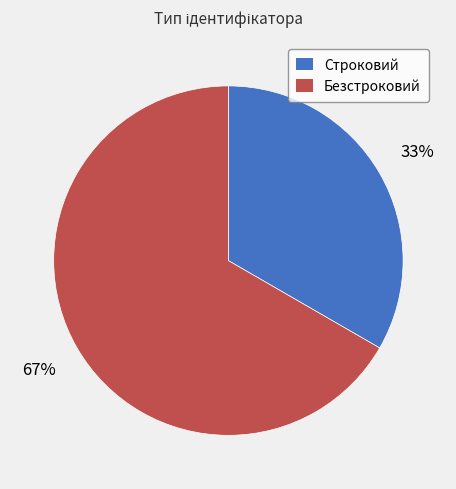

Rank the categories by value from lowest to highest.

Строковий, Безстроковий